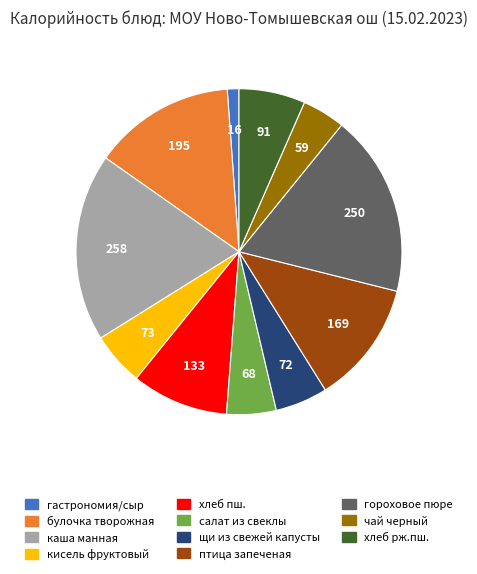

Which has a higher value, салат из свеклы or хлеб рж.пш.?

хлеб рж.пш.